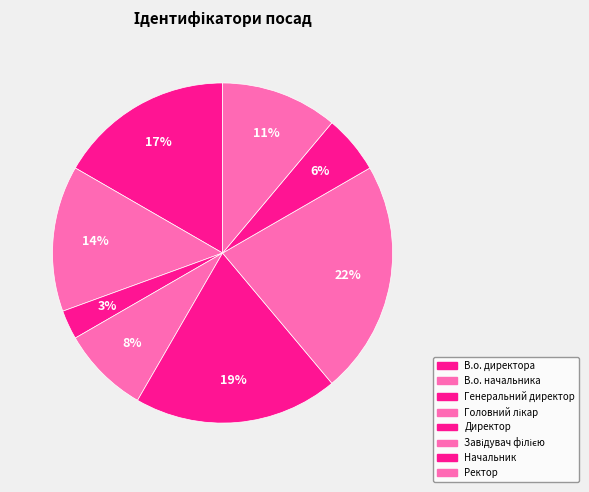

Which category has the smallest portion of the pie?

Генеральний директор